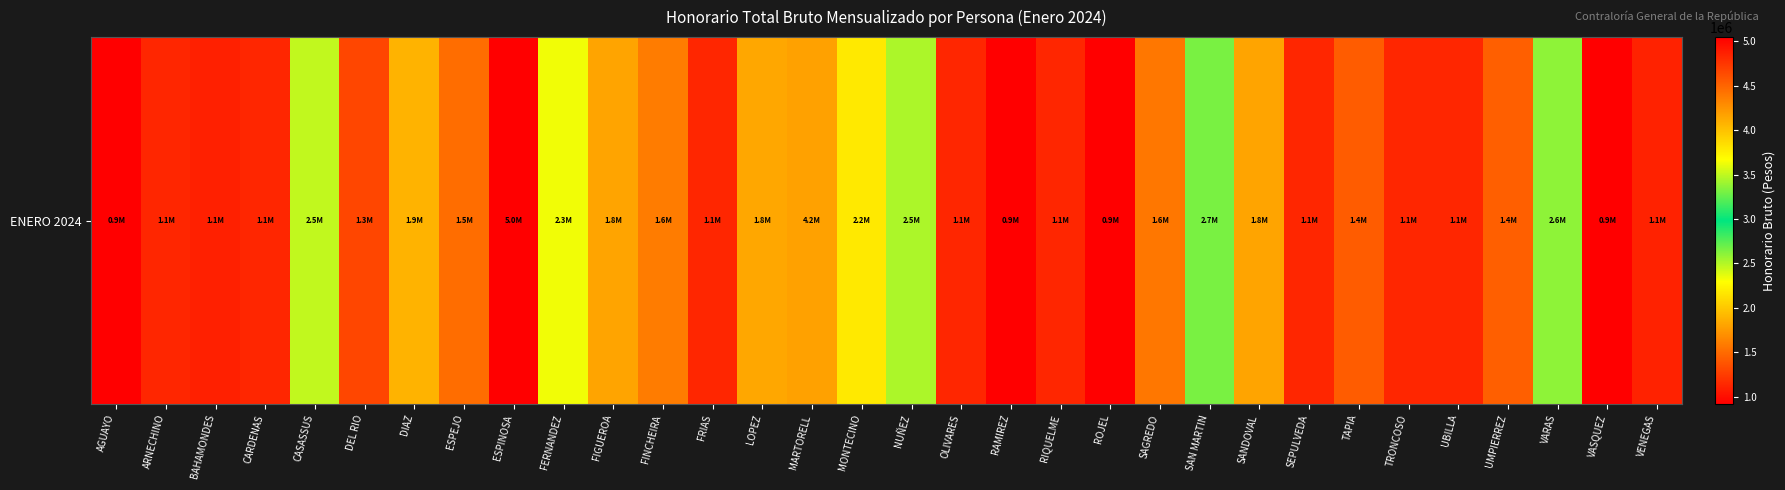

Reading left to right, what are all the values shown in this chart?

919540	1131991	1097829	1131991	2460162	1297955	1890641	1510469	5045950	2337255	1807367	1595422	1131991	1828211	4172000	2183206	2520850	1131991	918527	1131991	918527	1564500	2655454	1807367	1131991	1425330	1131991	1131991	1438620	2602777	919540	1107719